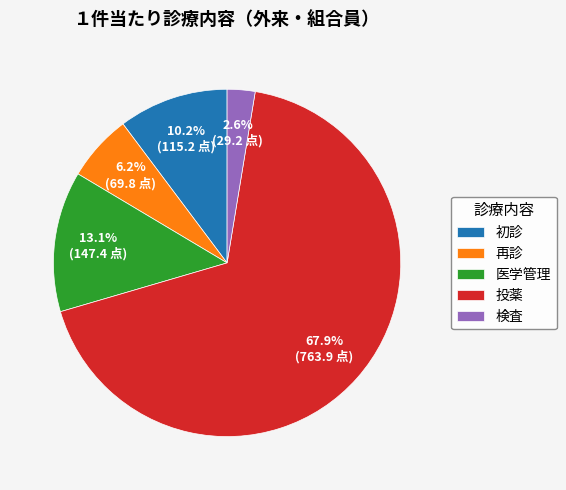

Count the number of slices in the pie.

5